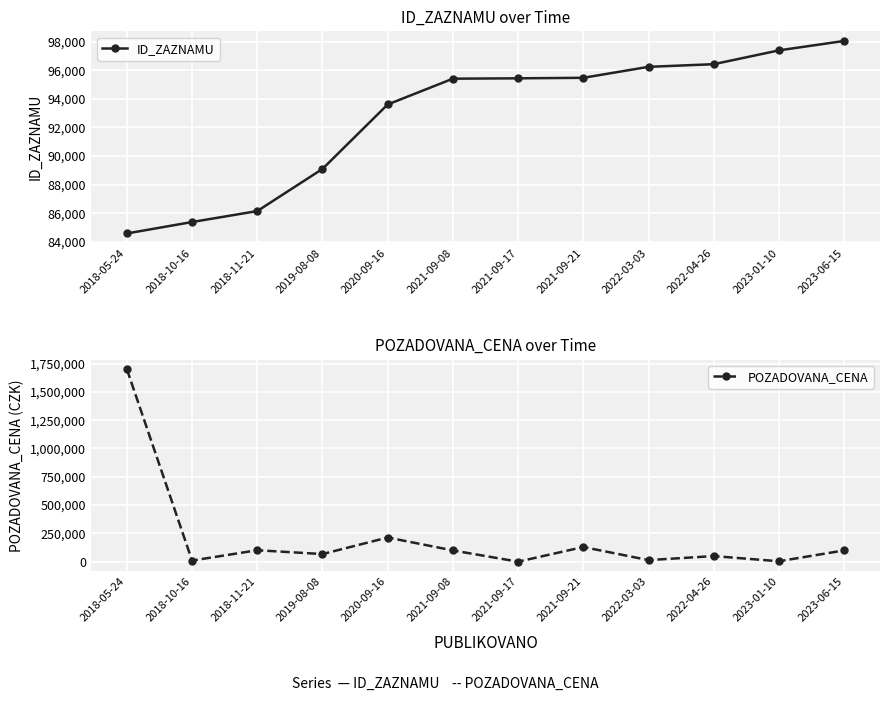

After their last crossing, which series has the higher values: POZADOVANA_CENA or ID_ZAZNAMU?

POZADOVANA_CENA